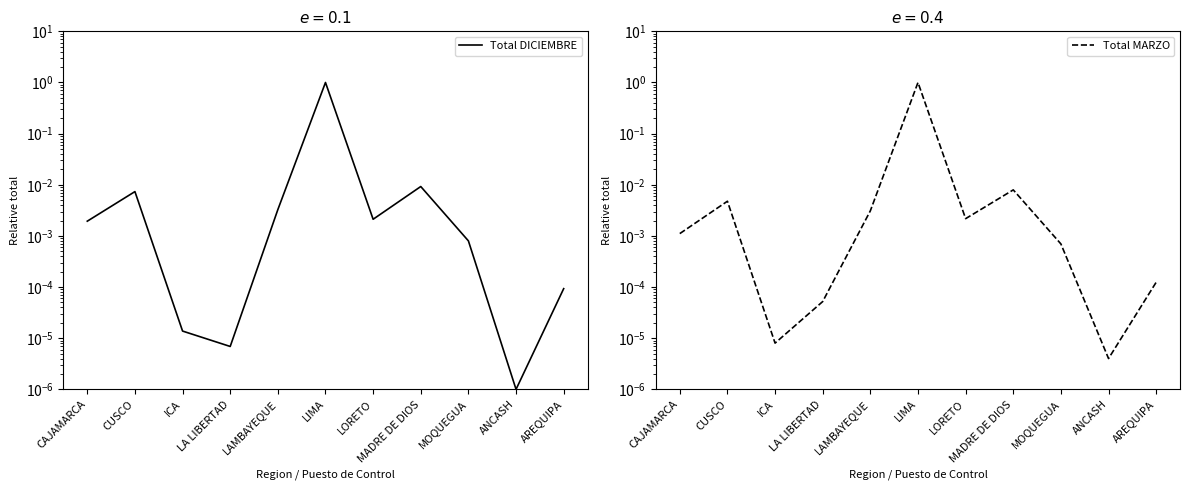

Rank the series by their average value, from highest to lowest.

Total DICIEMBRE, Total MARZO